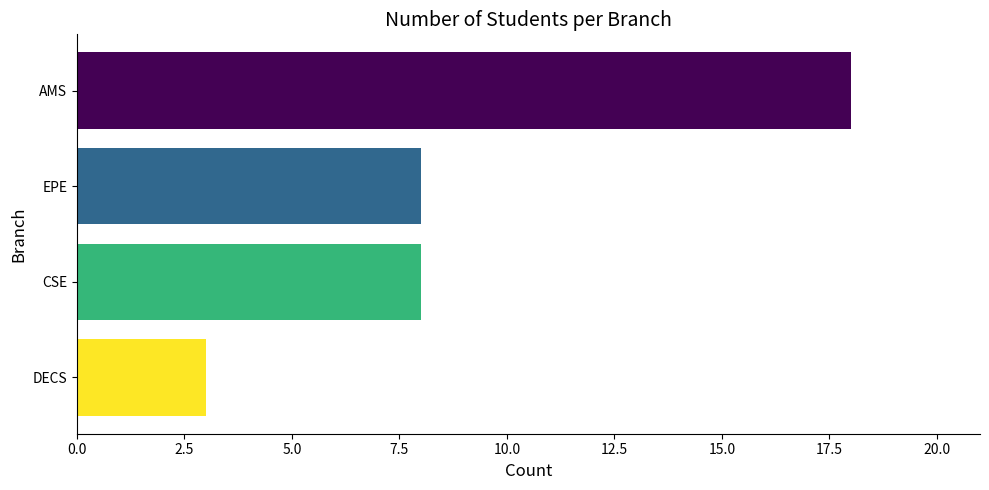

Reading top to bottom, transcribe all the data shown in this chart.

AMS=18	EPE=8	CSE=8	DECS=3